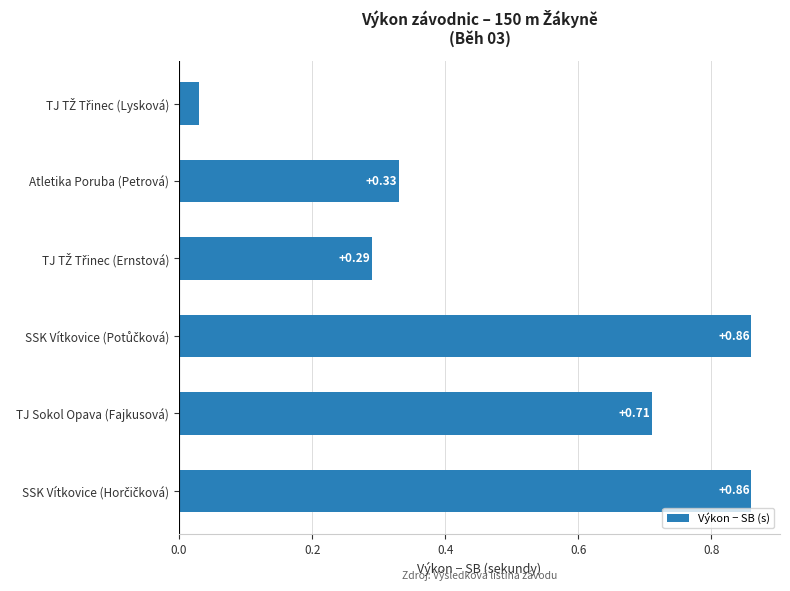

What is the change in value from Atletika Poruba (Petrová) to TJ Sokol Opava (Fajkusová)?

+0.4